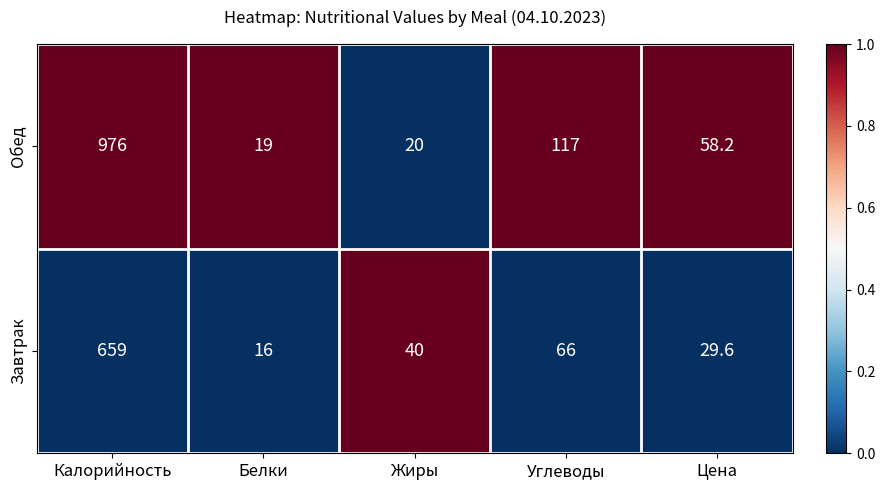

Which series has the largest range (max minus min)?

Обед